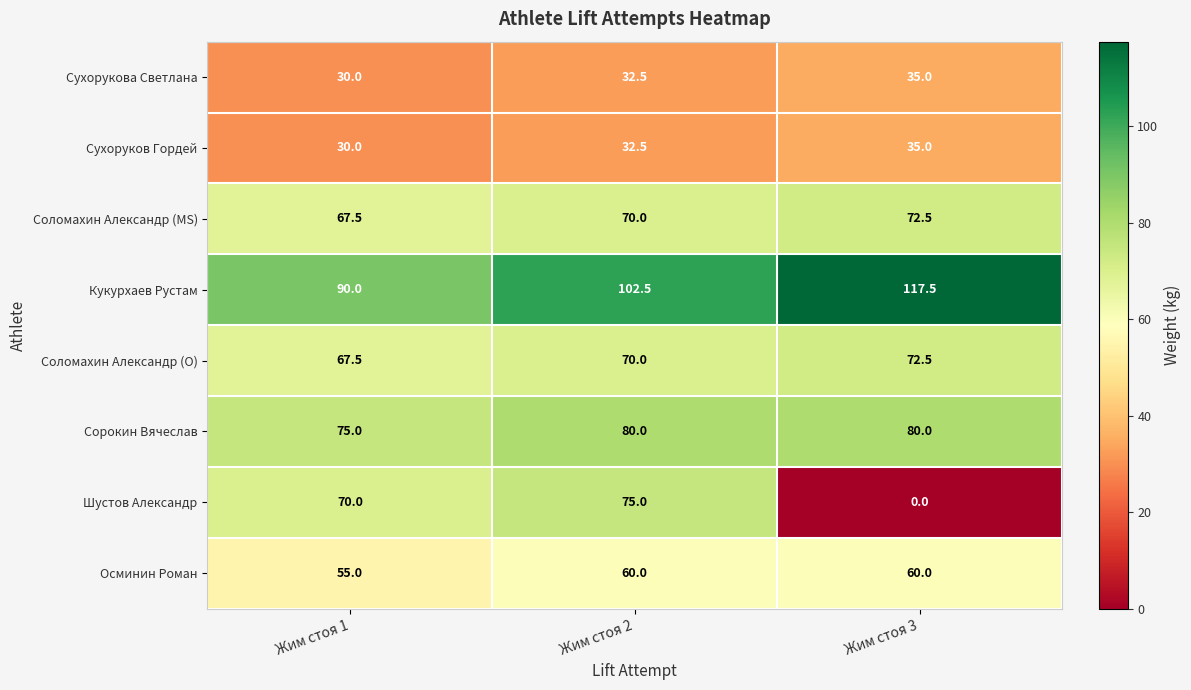

Read the Осминин Роман value at Жим стоя 3.

60.0